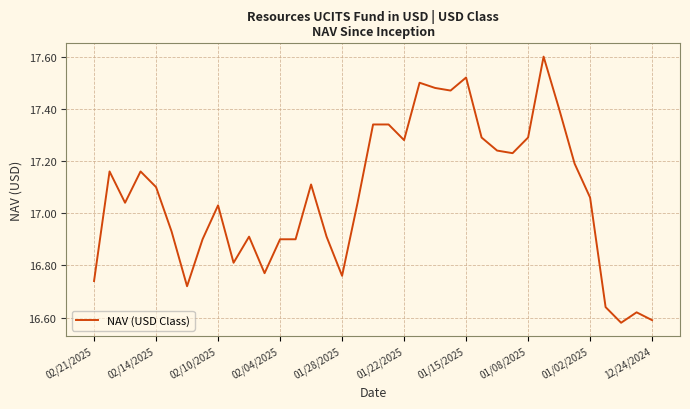

What is the maximum value shown in the chart?

17.6